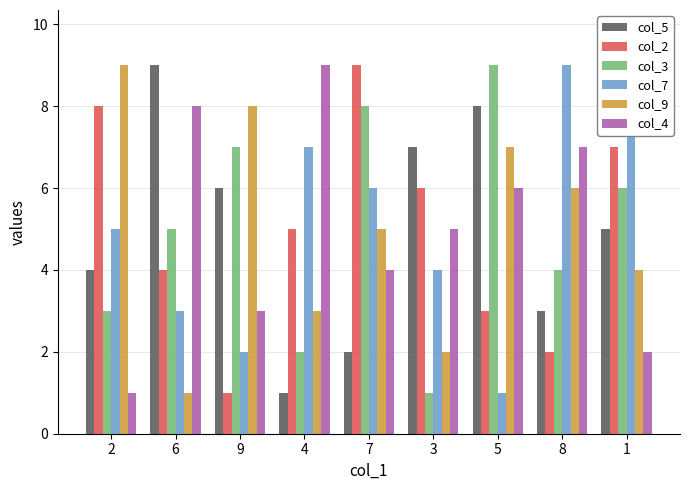

What is the lowest value of the col_4 series?

1